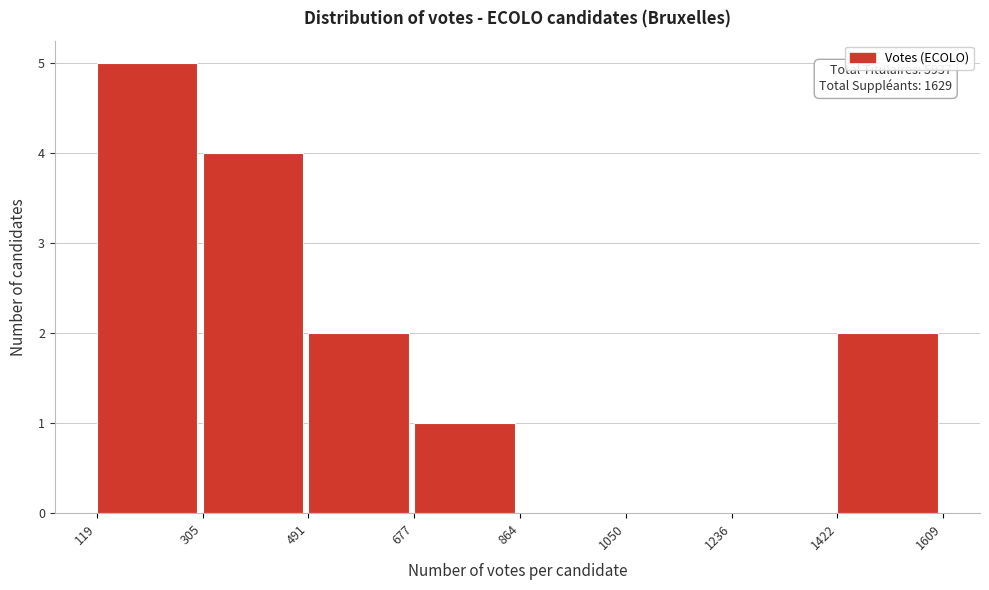

Over which range of the x-axis is the bar tallest?

119 to 305